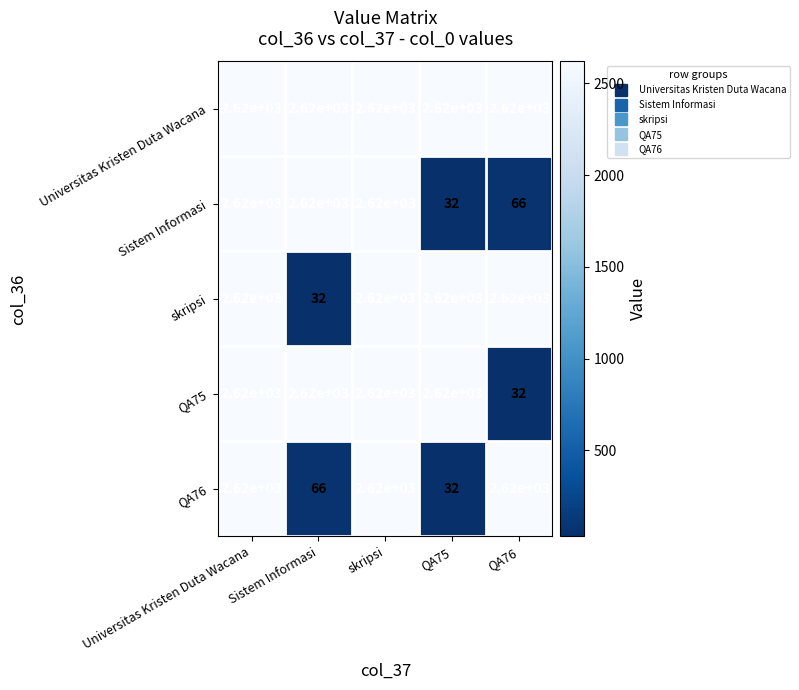

The value of Sistem Informasi at Universitas Kristen Duta Wacana is 2620. True or false?

True